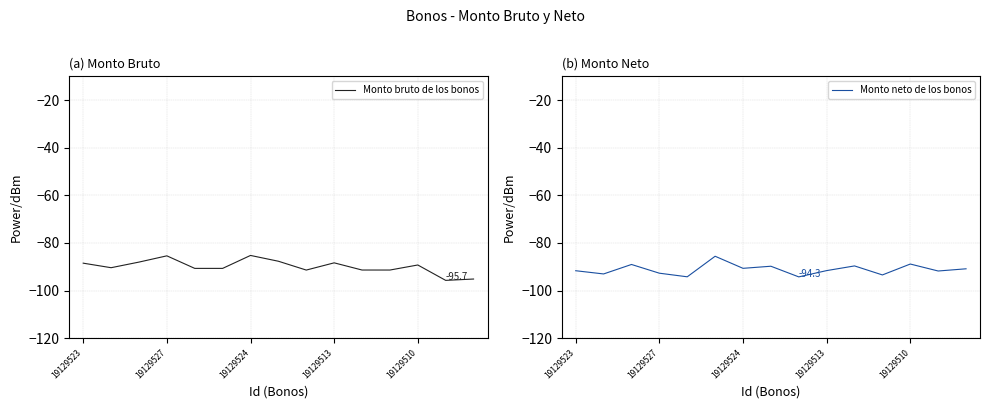

What is the label of the 4th point from the right?

11